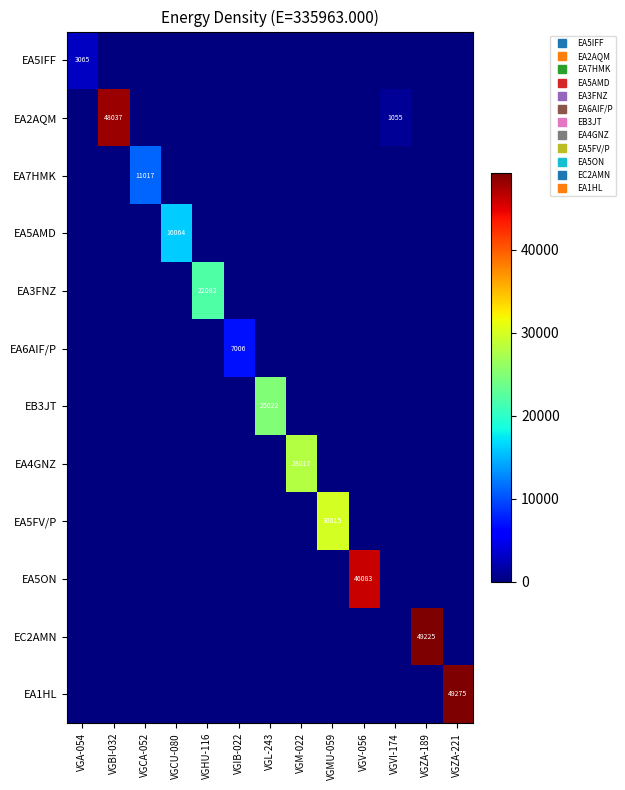

List the labels in order of EA6AIF/P value, largest first.

VGIB-022, VGA-054, VGBI-032, VGCA-052, VGCU-080, VGHU-116, VGL-243, VGM-022, VGMU-059, VGV-056, VGVI-174, VGZA-189, VGZA-221